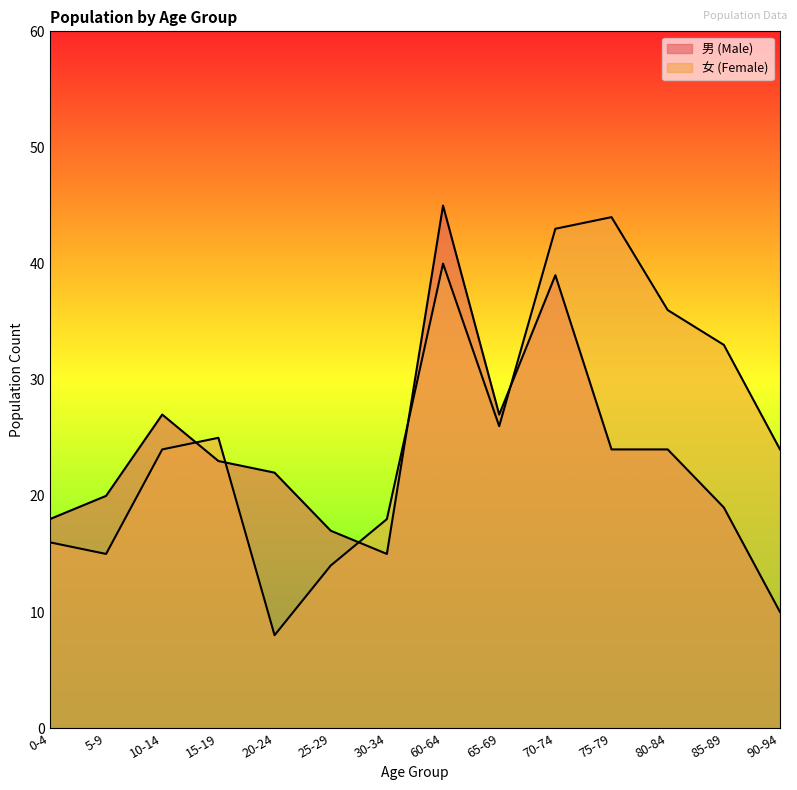

Which has a higher value, 80-84 or 70-74?

70-74